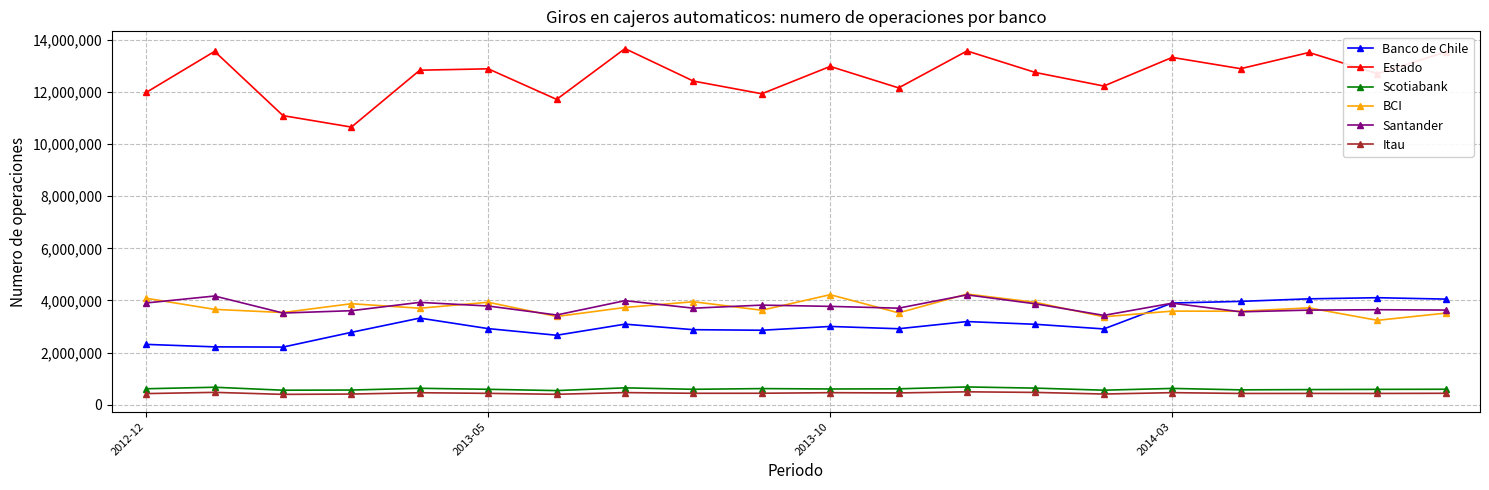

What is the highest value of the Itau series?

491247